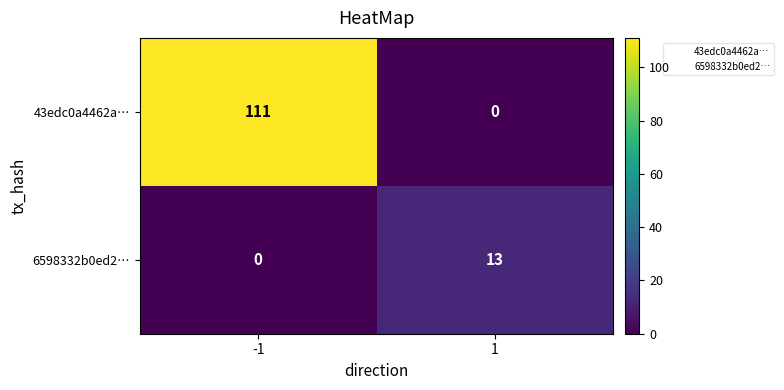

What is the spread (max minus min) of values at 1?

13